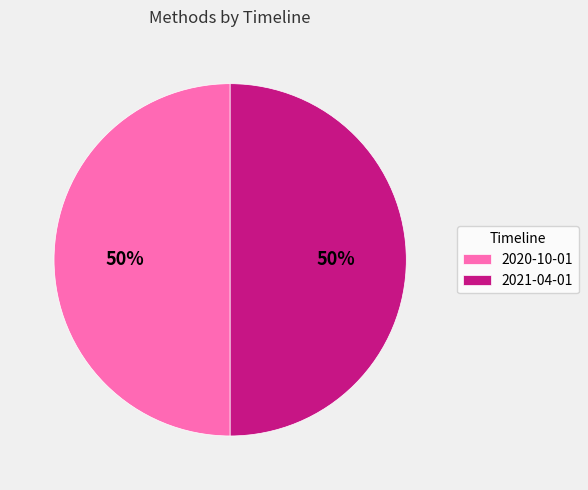

Is it true that 2021-04-01 is 50% of the pie?

True